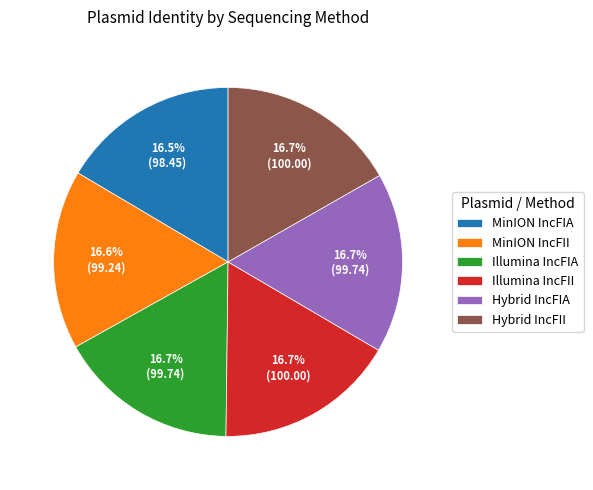

Do Hybrid IncFIA and Illumina IncFII together represent more than half of the pie?

No